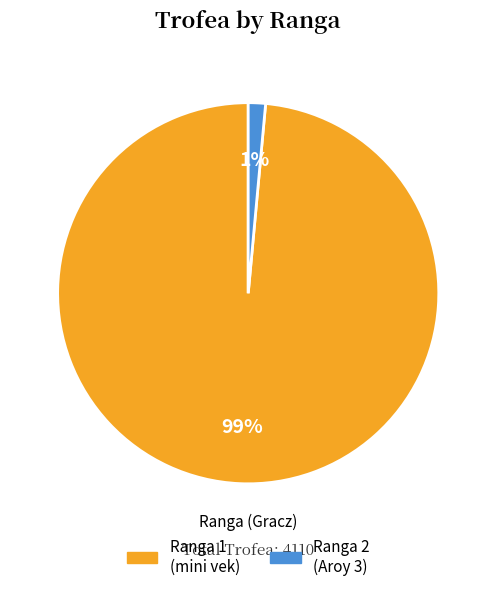

How many slices are in this pie chart?

2